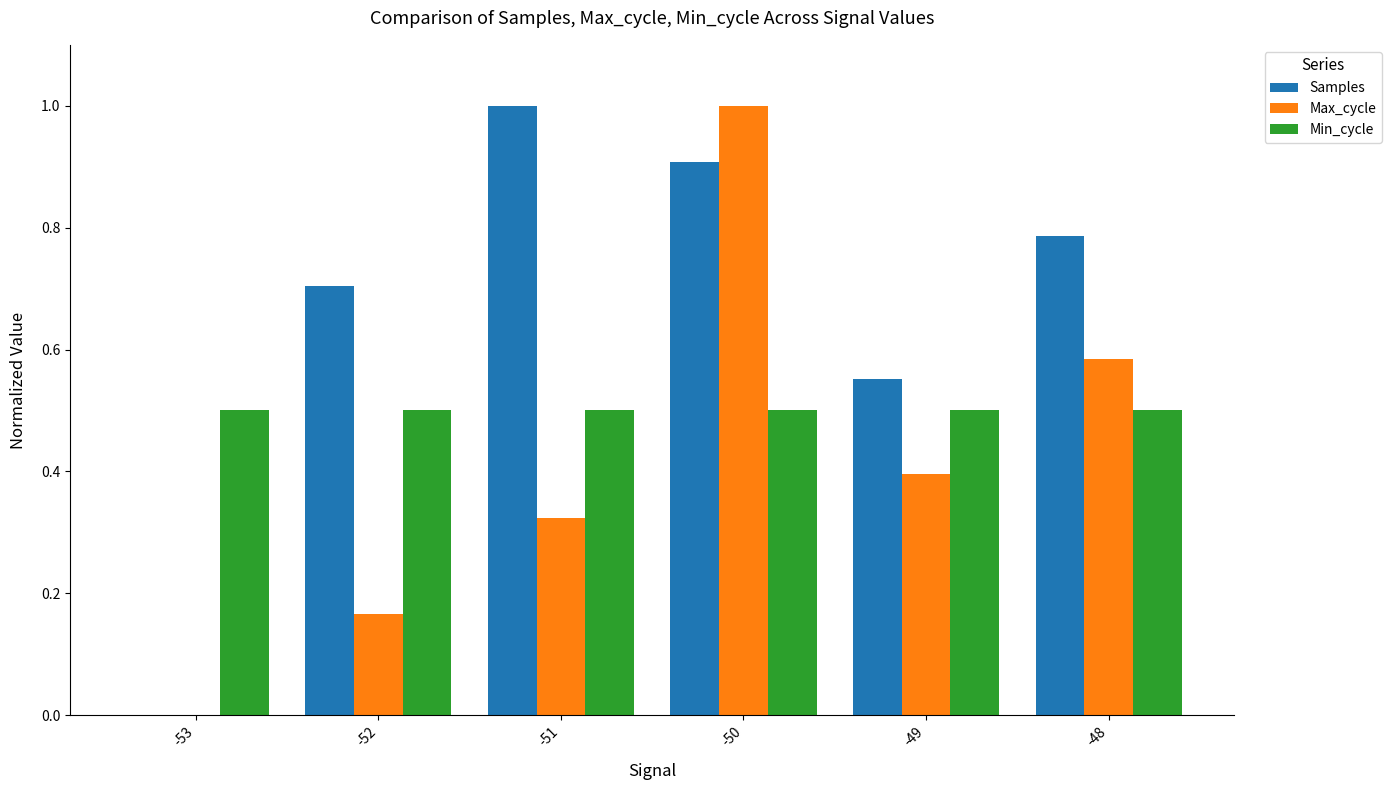

Which series changed the most between -49 and -48?

Samples